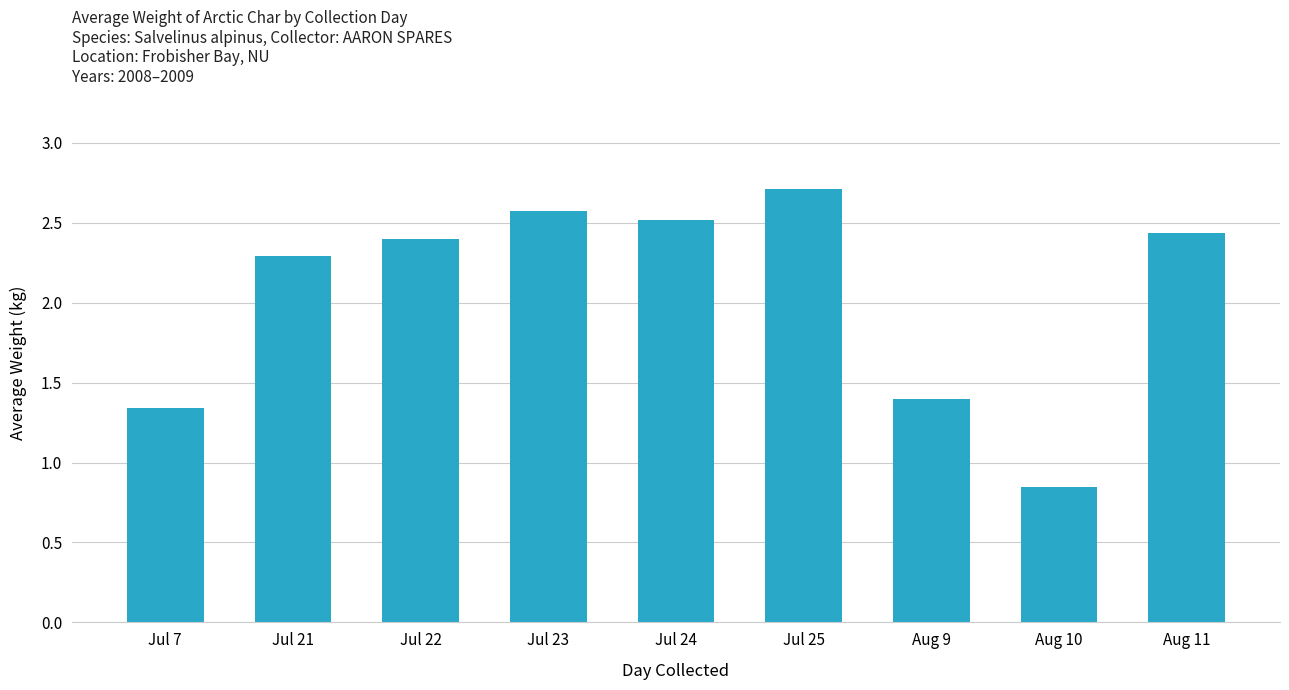

What position from the left is Jul 24?

5